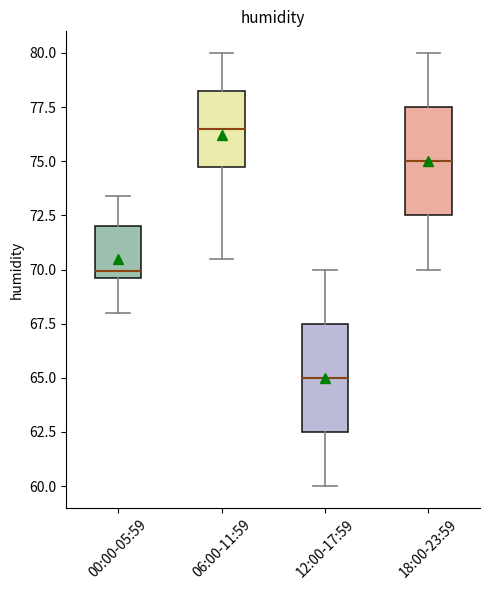

Reading left to right, transcribe this box plot: for each box, give where its median line is, the range the box spans, and where its two whiskers end, as read against the y-axis. The values are not printed on the chart, so give them approximately, as read against the axis.

00:00-05:59: median 70.0, box 69.5 to 72.0, whiskers 68.0 to 73.5
06:00-11:59: median 76.5, box 74.5 to 78.5, whiskers 70.5 to 80.0
12:00-17:59: median 65.0, box 62.5 to 67.5, whiskers 60.0 to 70.0
18:00-23:59: median 75.0, box 72.5 to 77.5, whiskers 70.0 to 80.0